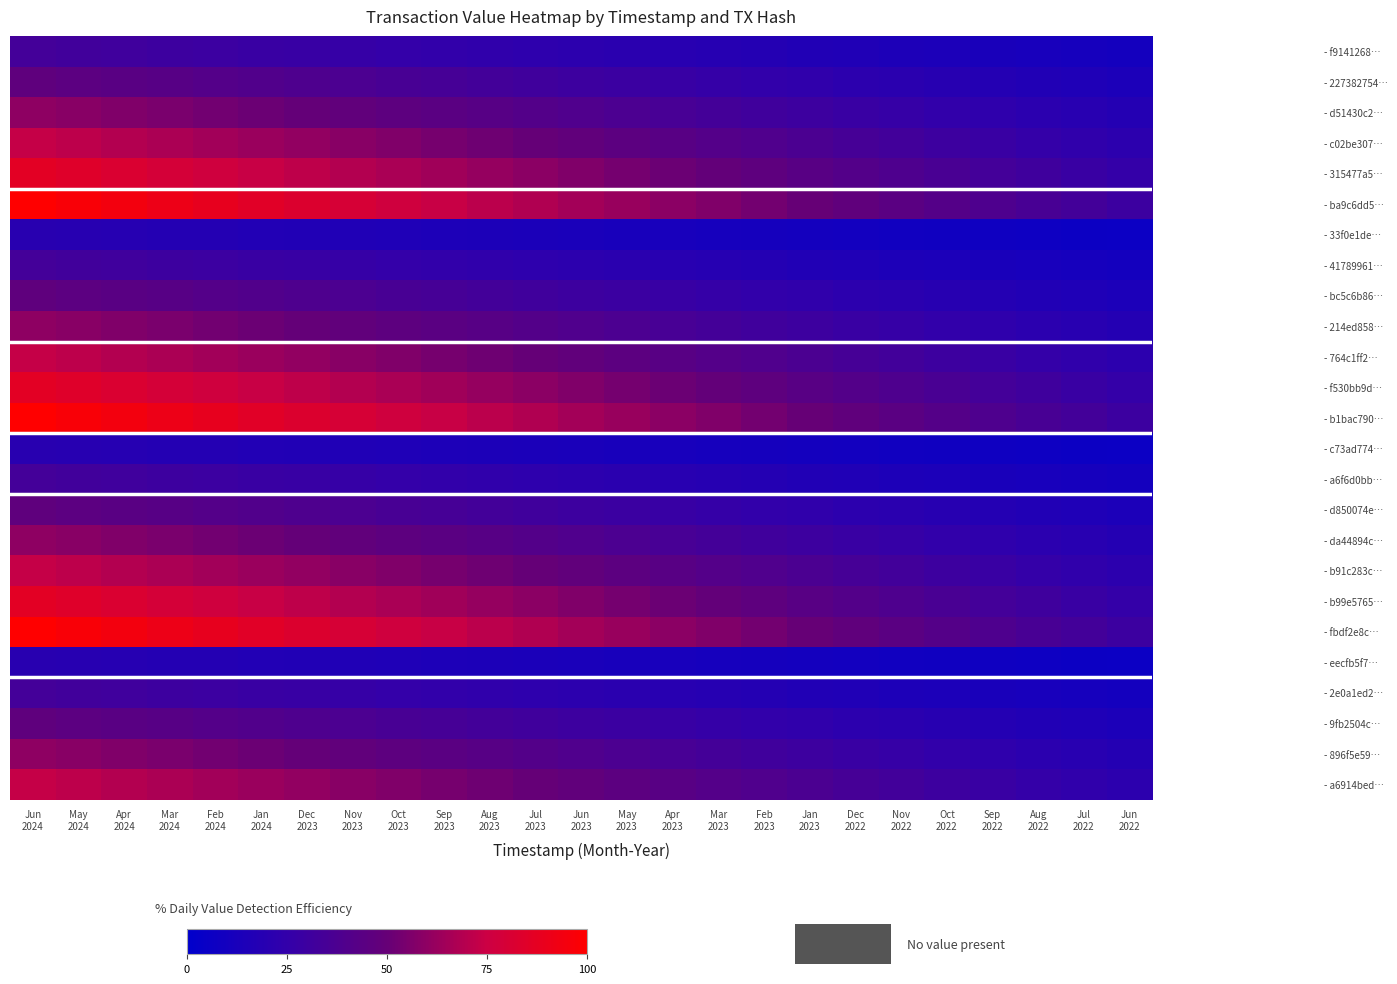

Reading left to right, list all the values displayed in this chart.

- f9141268…: Jun
2024=33.3	May
2024=32.4	Apr
2024=31.4	Mar
2024=30.4	Feb
2024=29.5	Jan
2024=28.5	Dec
2023=27.5	Nov
2023=26.6	Oct
2023=25.6	Sep
2023=24.7	Aug
2023=23.7	Jul
2023=22.7	Jun
2023=21.7	May
2023=20.7	Apr
2023=19.7	Mar
2023=18.8	Feb
2023=17.8	Jan
2023=16.8	Dec
2022=15.8	Nov
2022=14.8	Oct
2022=13.8	Sep
2022=12.9	Aug
2022=11.9	Jul
2022=10.9	Jun
2022=10.0
- 227382754…: Jun
2024=46.7	May
2024=45.3	Apr
2024=44.0	Mar
2024=42.6	Feb
2024=41.2	Jan
2024=39.9	Dec
2023=38.6	Nov
2023=37.2	Oct
2023=35.8	Sep
2023=34.5	Aug
2023=33.1	Jul
2023=31.8	Jun
2023=30.4	May
2023=29.0	Apr
2023=27.6	Mar
2023=26.3	Feb
2023=24.9	Jan
2023=23.5	Dec
2022=22.1	Nov
2022=20.7	Oct
2022=19.4	Sep
2022=18.0	Aug
2022=16.6	Jul
2022=15.3	Jun
2022=14.0
- d51430c2…: Jun
2024=60.0	May
2024=58.3	Apr
2024=56.5	Mar
2024=54.8	Feb
2024=53.0	Jan
2024=51.3	Dec
2023=49.6	Nov
2023=47.8	Oct
2023=46.1	Sep
2023=44.4	Aug
2023=42.6	Jul
2023=40.8	Jun
2023=39.1	May
2023=37.3	Apr
2023=35.5	Mar
2023=33.8	Feb
2023=32.0	Jan
2023=30.2	Dec
2022=28.4	Nov
2022=26.6	Oct
2022=24.9	Sep
2022=23.1	Aug
2022=21.4	Jul
2022=19.7	Jun
2022=18.0
- c02be307…: Jun
2024=73.3	May
2024=71.2	Apr
2024=69.1	Mar
2024=67.0	Feb
2024=64.8	Jan
2024=62.7	Dec
2023=60.6	Nov
2023=58.4	Oct
2023=56.3	Sep
2023=54.3	Aug
2023=52.0	Jul
2023=49.9	Jun
2023=47.7	May
2023=45.6	Apr
2023=43.4	Mar
2023=41.3	Feb
2023=39.1	Jan
2023=36.9	Dec
2022=34.7	Nov
2022=32.6	Oct
2022=30.4	Sep
2022=28.3	Aug
2022=26.2	Jul
2022=24.1	Jun
2022=22.0
- 315477a5…: Jun
2024=86.7	May
2024=84.1	Apr
2024=81.7	Mar
2024=79.1	Feb
2024=76.6	Jan
2024=74.1	Dec
2023=71.6	Nov
2023=69.1	Oct
2023=66.6	Sep
2023=64.1	Aug
2023=61.5	Jul
2023=59.0	Jun
2023=56.4	May
2023=53.9	Apr
2023=51.3	Mar
2023=48.8	Feb
2023=46.3	Jan
2023=43.6	Dec
2022=41.0	Nov
2022=38.5	Oct
2022=36.0	Sep
2022=33.4	Aug
2022=30.9	Jul
2022=28.5	Jun
2022=26.0
- ba9c6dd5…: Jun
2024=100.0	May
2024=97.1	Apr
2024=94.2	Mar
2024=91.3	Feb
2024=88.4	Jan
2024=85.5	Dec
2023=82.6	Nov
2023=79.7	Oct
2023=76.8	Sep
2023=74.0	Aug
2023=71.0	Jul
2023=68.1	Jun
2023=65.1	May
2023=62.2	Apr
2023=59.2	Mar
2023=56.3	Feb
2023=53.4	Jan
2023=50.3	Dec
2022=47.3	Nov
2022=44.4	Oct
2022=41.5	Sep
2022=38.6	Aug
2022=35.7	Jul
2022=32.8	Jun
2022=30.0
- 33f0e1de…: Jun
2024=20.0	May
2024=19.4	Apr
2024=18.8	Mar
2024=18.3	Feb
2024=17.7	Jan
2024=17.1	Dec
2023=16.5	Nov
2023=15.9	Oct
2023=15.4	Sep
2023=14.8	Aug
2023=14.2	Jul
2023=13.6	Jun
2023=13.0	May
2023=12.4	Apr
2023=11.8	Mar
2023=11.3	Feb
2023=10.7	Jan
2023=10.1	Dec
2022=9.5	Nov
2022=8.9	Oct
2022=8.3	Sep
2022=7.7	Aug
2022=7.1	Jul
2022=6.6	Jun
2022=6.0
- 41789961…: Jun
2024=33.3	May
2024=32.4	Apr
2024=31.4	Mar
2024=30.4	Feb
2024=29.5	Jan
2024=28.5	Dec
2023=27.5	Nov
2023=26.6	Oct
2023=25.6	Sep
2023=24.7	Aug
2023=23.7	Jul
2023=22.7	Jun
2023=21.7	May
2023=20.7	Apr
2023=19.7	Mar
2023=18.8	Feb
2023=17.8	Jan
2023=16.8	Dec
2022=15.8	Nov
2022=14.8	Oct
2022=13.8	Sep
2022=12.9	Aug
2022=11.9	Jul
2022=10.9	Jun
2022=10.0
- bc5c6b86…: Jun
2024=46.7	May
2024=45.3	Apr
2024=44.0	Mar
2024=42.6	Feb
2024=41.2	Jan
2024=39.9	Dec
2023=38.6	Nov
2023=37.2	Oct
2023=35.8	Sep
2023=34.5	Aug
2023=33.1	Jul
2023=31.8	Jun
2023=30.4	May
2023=29.0	Apr
2023=27.6	Mar
2023=26.3	Feb
2023=24.9	Jan
2023=23.5	Dec
2022=22.1	Nov
2022=20.7	Oct
2022=19.4	Sep
2022=18.0	Aug
2022=16.6	Jul
2022=15.3	Jun
2022=14.0
- 214ed858…: Jun
2024=60.0	May
2024=58.3	Apr
2024=56.5	Mar
2024=54.8	Feb
2024=53.0	Jan
2024=51.3	Dec
2023=49.6	Nov
2023=47.8	Oct
2023=46.1	Sep
2023=44.4	Aug
2023=42.6	Jul
2023=40.8	Jun
2023=39.1	May
2023=37.3	Apr
2023=35.5	Mar
2023=33.8	Feb
2023=32.0	Jan
2023=30.2	Dec
2022=28.4	Nov
2022=26.6	Oct
2022=24.9	Sep
2022=23.1	Aug
2022=21.4	Jul
2022=19.7	Jun
2022=18.0
- 764c1ff2…: Jun
2024=73.3	May
2024=71.2	Apr
2024=69.1	Mar
2024=67.0	Feb
2024=64.8	Jan
2024=62.7	Dec
2023=60.6	Nov
2023=58.4	Oct
2023=56.3	Sep
2023=54.3	Aug
2023=52.0	Jul
2023=49.9	Jun
2023=47.7	May
2023=45.6	Apr
2023=43.4	Mar
2023=41.3	Feb
2023=39.1	Jan
2023=36.9	Dec
2022=34.7	Nov
2022=32.6	Oct
2022=30.4	Sep
2022=28.3	Aug
2022=26.2	Jul
2022=24.1	Jun
2022=22.0
- f530bb9d…: Jun
2024=86.7	May
2024=84.1	Apr
2024=81.7	Mar
2024=79.1	Feb
2024=76.6	Jan
2024=74.1	Dec
2023=71.6	Nov
2023=69.1	Oct
2023=66.6	Sep
2023=64.1	Aug
2023=61.5	Jul
2023=59.0	Jun
2023=56.4	May
2023=53.9	Apr
2023=51.3	Mar
2023=48.8	Feb
2023=46.3	Jan
2023=43.6	Dec
2022=41.0	Nov
2022=38.5	Oct
2022=36.0	Sep
2022=33.4	Aug
2022=30.9	Jul
2022=28.5	Jun
2022=26.0
- b1bac790…: Jun
2024=100.0	May
2024=97.1	Apr
2024=94.2	Mar
2024=91.3	Feb
2024=88.4	Jan
2024=85.5	Dec
2023=82.6	Nov
2023=79.7	Oct
2023=76.8	Sep
2023=74.0	Aug
2023=71.0	Jul
2023=68.1	Jun
2023=65.1	May
2023=62.2	Apr
2023=59.2	Mar
2023=56.3	Feb
2023=53.4	Jan
2023=50.3	Dec
2022=47.3	Nov
2022=44.4	Oct
2022=41.5	Sep
2022=38.6	Aug
2022=35.7	Jul
2022=32.8	Jun
2022=30.0
- c73ad774…: Jun
2024=20.0	May
2024=19.4	Apr
2024=18.8	Mar
2024=18.3	Feb
2024=17.7	Jan
2024=17.1	Dec
2023=16.5	Nov
2023=15.9	Oct
2023=15.4	Sep
2023=14.8	Aug
2023=14.2	Jul
2023=13.6	Jun
2023=13.0	May
2023=12.4	Apr
2023=11.8	Mar
2023=11.3	Feb
2023=10.7	Jan
2023=10.1	Dec
2022=9.5	Nov
2022=8.9	Oct
2022=8.3	Sep
2022=7.7	Aug
2022=7.1	Jul
2022=6.6	Jun
2022=6.0
- a6f6d0bb…: Jun
2024=33.3	May
2024=32.4	Apr
2024=31.4	Mar
2024=30.4	Feb
2024=29.5	Jan
2024=28.5	Dec
2023=27.5	Nov
2023=26.6	Oct
2023=25.6	Sep
2023=24.7	Aug
2023=23.7	Jul
2023=22.7	Jun
2023=21.7	May
2023=20.7	Apr
2023=19.7	Mar
2023=18.8	Feb
2023=17.8	Jan
2023=16.8	Dec
2022=15.8	Nov
2022=14.8	Oct
2022=13.8	Sep
2022=12.9	Aug
2022=11.9	Jul
2022=10.9	Jun
2022=10.0
- d850074e…: Jun
2024=46.7	May
2024=45.3	Apr
2024=44.0	Mar
2024=42.6	Feb
2024=41.2	Jan
2024=39.9	Dec
2023=38.6	Nov
2023=37.2	Oct
2023=35.8	Sep
2023=34.5	Aug
2023=33.1	Jul
2023=31.8	Jun
2023=30.4	May
2023=29.0	Apr
2023=27.6	Mar
2023=26.3	Feb
2023=24.9	Jan
2023=23.5	Dec
2022=22.1	Nov
2022=20.7	Oct
2022=19.4	Sep
2022=18.0	Aug
2022=16.6	Jul
2022=15.3	Jun
2022=14.0
- da44894c…: Jun
2024=60.0	May
2024=58.3	Apr
2024=56.5	Mar
2024=54.8	Feb
2024=53.0	Jan
2024=51.3	Dec
2023=49.6	Nov
2023=47.8	Oct
2023=46.1	Sep
2023=44.4	Aug
2023=42.6	Jul
2023=40.8	Jun
2023=39.1	May
2023=37.3	Apr
2023=35.5	Mar
2023=33.8	Feb
2023=32.0	Jan
2023=30.2	Dec
2022=28.4	Nov
2022=26.6	Oct
2022=24.9	Sep
2022=23.1	Aug
2022=21.4	Jul
2022=19.7	Jun
2022=18.0
- b91c283c…: Jun
2024=73.3	May
2024=71.2	Apr
2024=69.1	Mar
2024=67.0	Feb
2024=64.8	Jan
2024=62.7	Dec
2023=60.6	Nov
2023=58.4	Oct
2023=56.3	Sep
2023=54.3	Aug
2023=52.0	Jul
2023=49.9	Jun
2023=47.7	May
2023=45.6	Apr
2023=43.4	Mar
2023=41.3	Feb
2023=39.1	Jan
2023=36.9	Dec
2022=34.7	Nov
2022=32.6	Oct
2022=30.4	Sep
2022=28.3	Aug
2022=26.2	Jul
2022=24.1	Jun
2022=22.0
- b99e5765…: Jun
2024=86.7	May
2024=84.1	Apr
2024=81.7	Mar
2024=79.1	Feb
2024=76.6	Jan
2024=74.1	Dec
2023=71.6	Nov
2023=69.1	Oct
2023=66.6	Sep
2023=64.1	Aug
2023=61.5	Jul
2023=59.0	Jun
2023=56.4	May
2023=53.9	Apr
2023=51.3	Mar
2023=48.8	Feb
2023=46.3	Jan
2023=43.6	Dec
2022=41.0	Nov
2022=38.5	Oct
2022=36.0	Sep
2022=33.4	Aug
2022=30.9	Jul
2022=28.5	Jun
2022=26.0
- fbdf2e8c…: Jun
2024=100.0	May
2024=97.1	Apr
2024=94.2	Mar
2024=91.3	Feb
2024=88.4	Jan
2024=85.5	Dec
2023=82.6	Nov
2023=79.7	Oct
2023=76.8	Sep
2023=74.0	Aug
2023=71.0	Jul
2023=68.1	Jun
2023=65.1	May
2023=62.2	Apr
2023=59.2	Mar
2023=56.3	Feb
2023=53.4	Jan
2023=50.3	Dec
2022=47.3	Nov
2022=44.4	Oct
2022=41.5	Sep
2022=38.6	Aug
2022=35.7	Jul
2022=32.8	Jun
2022=30.0
- eecfb5f7…: Jun
2024=20.0	May
2024=19.4	Apr
2024=18.8	Mar
2024=18.3	Feb
2024=17.7	Jan
2024=17.1	Dec
2023=16.5	Nov
2023=15.9	Oct
2023=15.4	Sep
2023=14.8	Aug
2023=14.2	Jul
2023=13.6	Jun
2023=13.0	May
2023=12.4	Apr
2023=11.8	Mar
2023=11.3	Feb
2023=10.7	Jan
2023=10.1	Dec
2022=9.5	Nov
2022=8.9	Oct
2022=8.3	Sep
2022=7.7	Aug
2022=7.1	Jul
2022=6.6	Jun
2022=6.0
- 2e0a1ed2…: Jun
2024=33.3	May
2024=32.4	Apr
2024=31.4	Mar
2024=30.4	Feb
2024=29.5	Jan
2024=28.5	Dec
2023=27.5	Nov
2023=26.6	Oct
2023=25.6	Sep
2023=24.7	Aug
2023=23.7	Jul
2023=22.7	Jun
2023=21.7	May
2023=20.7	Apr
2023=19.7	Mar
2023=18.8	Feb
2023=17.8	Jan
2023=16.8	Dec
2022=15.8	Nov
2022=14.8	Oct
2022=13.8	Sep
2022=12.9	Aug
2022=11.9	Jul
2022=10.9	Jun
2022=10.0
- 9fb2504c…: Jun
2024=46.7	May
2024=45.3	Apr
2024=44.0	Mar
2024=42.6	Feb
2024=41.2	Jan
2024=39.9	Dec
2023=38.6	Nov
2023=37.2	Oct
2023=35.8	Sep
2023=34.5	Aug
2023=33.1	Jul
2023=31.8	Jun
2023=30.4	May
2023=29.0	Apr
2023=27.6	Mar
2023=26.3	Feb
2023=24.9	Jan
2023=23.5	Dec
2022=22.1	Nov
2022=20.7	Oct
2022=19.4	Sep
2022=18.0	Aug
2022=16.6	Jul
2022=15.3	Jun
2022=14.0
- 896f5e59…: Jun
2024=60.0	May
2024=58.3	Apr
2024=56.5	Mar
2024=54.8	Feb
2024=53.0	Jan
2024=51.3	Dec
2023=49.6	Nov
2023=47.8	Oct
2023=46.1	Sep
2023=44.4	Aug
2023=42.6	Jul
2023=40.8	Jun
2023=39.1	May
2023=37.3	Apr
2023=35.5	Mar
2023=33.8	Feb
2023=32.0	Jan
2023=30.2	Dec
2022=28.4	Nov
2022=26.6	Oct
2022=24.9	Sep
2022=23.1	Aug
2022=21.4	Jul
2022=19.7	Jun
2022=18.0
- a6914bed…: Jun
2024=73.3	May
2024=71.2	Apr
2024=69.1	Mar
2024=67.0	Feb
2024=64.8	Jan
2024=62.7	Dec
2023=60.6	Nov
2023=58.4	Oct
2023=56.3	Sep
2023=54.3	Aug
2023=52.0	Jul
2023=49.9	Jun
2023=47.7	May
2023=45.6	Apr
2023=43.4	Mar
2023=41.3	Feb
2023=39.1	Jan
2023=36.9	Dec
2022=34.7	Nov
2022=32.6	Oct
2022=30.4	Sep
2022=28.3	Aug
2022=26.2	Jul
2022=24.1	Jun
2022=22.0